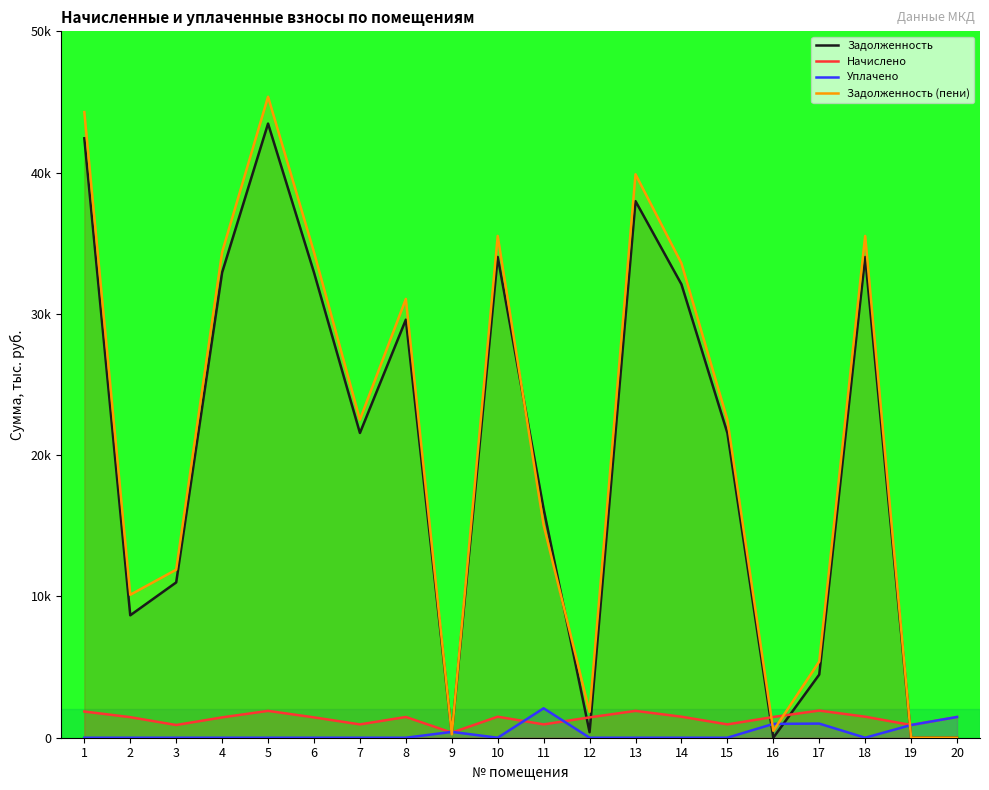

Where do Задолженность and Задолженность (пени) first cross each other?

8 and 9